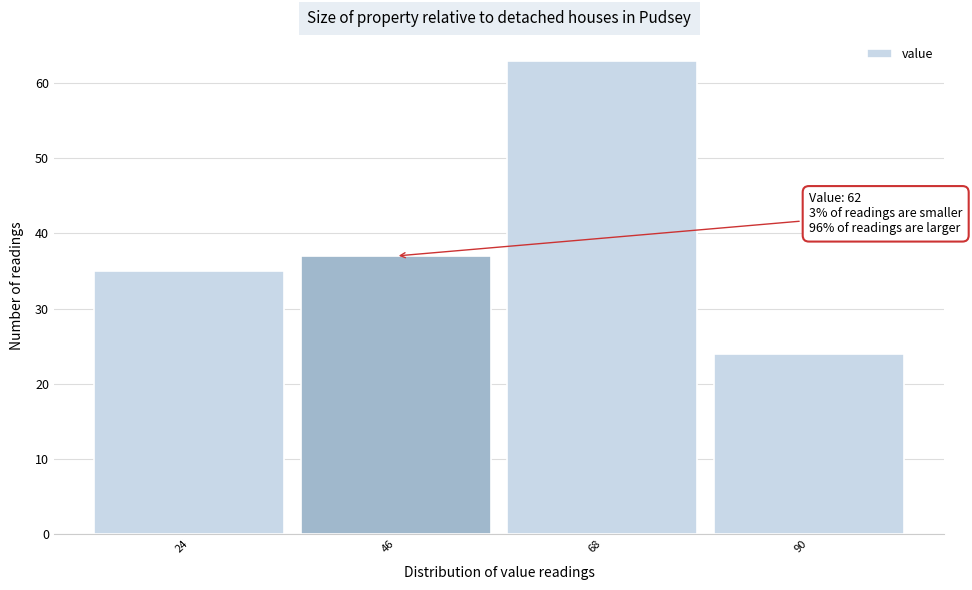

Reading right to left, transcribe all the data shown in this chart.

90=24	68=63	46=37	24=35